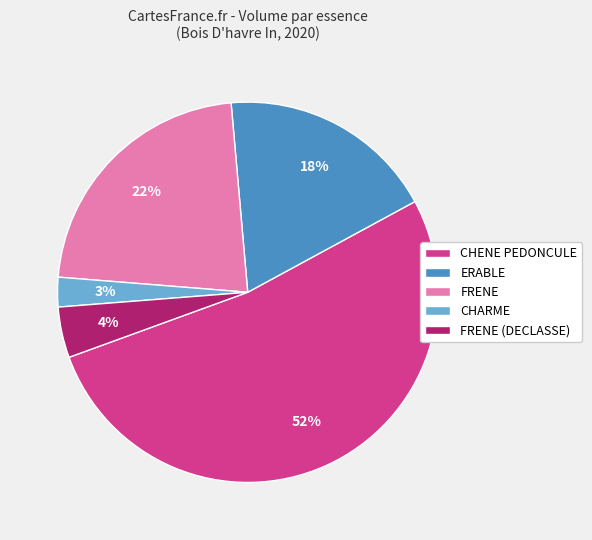

What is the largest slice in the pie chart?

CHENE PEDONCULE